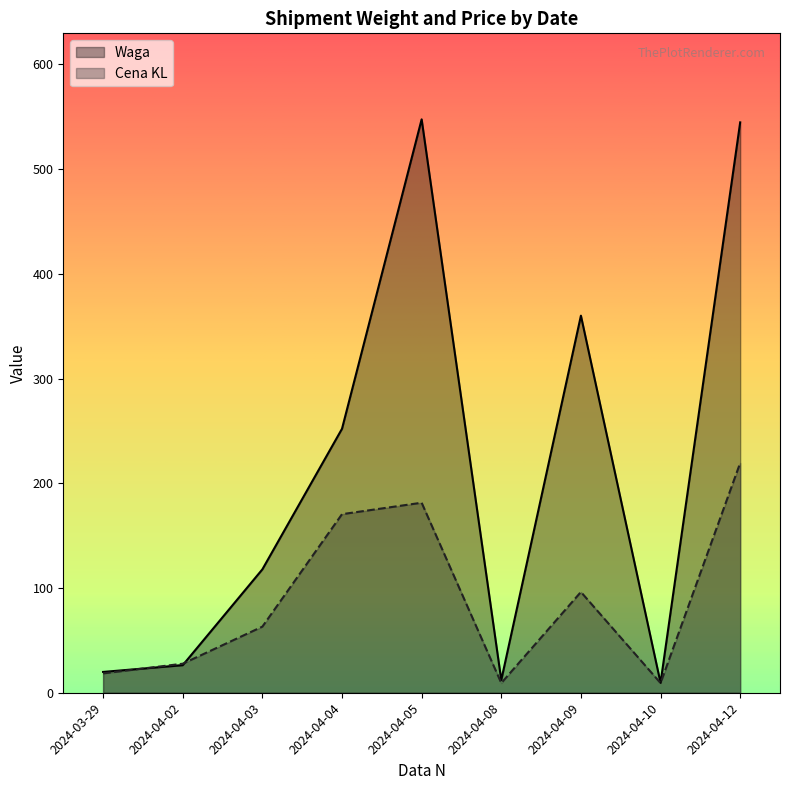

After their last crossing, which series has the higher values: Waga or Cena KL?

Waga